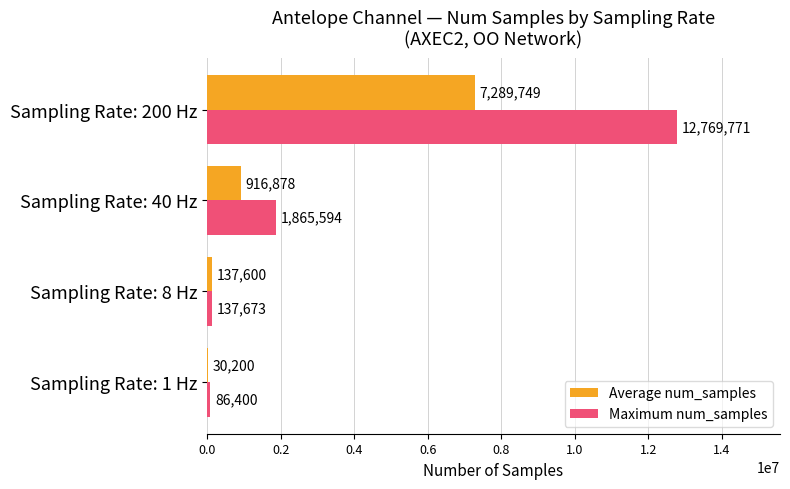

What is the sum of all Maximum num_samples values?

14859438.0